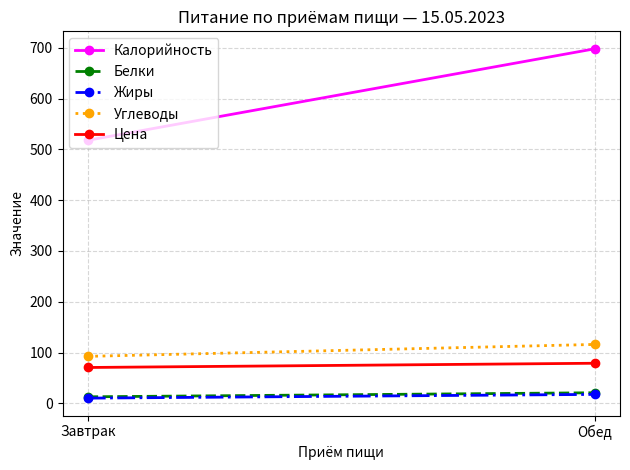

What is the total value across all series at Обед?

931.2